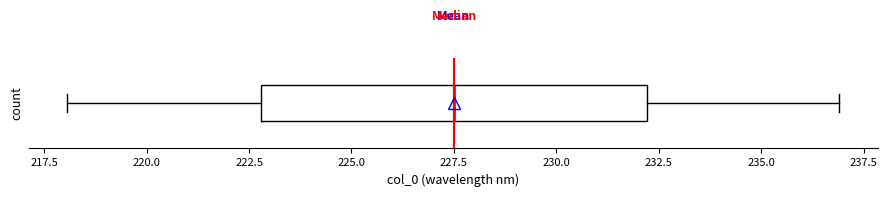

Transcribe this box plot: give where the median line is, the range the box spans, and where the two whiskers end, as read against the x-axis. The values are not printed on the chart, so give them approximately, as read against the axis.

median 227.5, box 223.0 to 232.0, whiskers 218.0 to 237.0